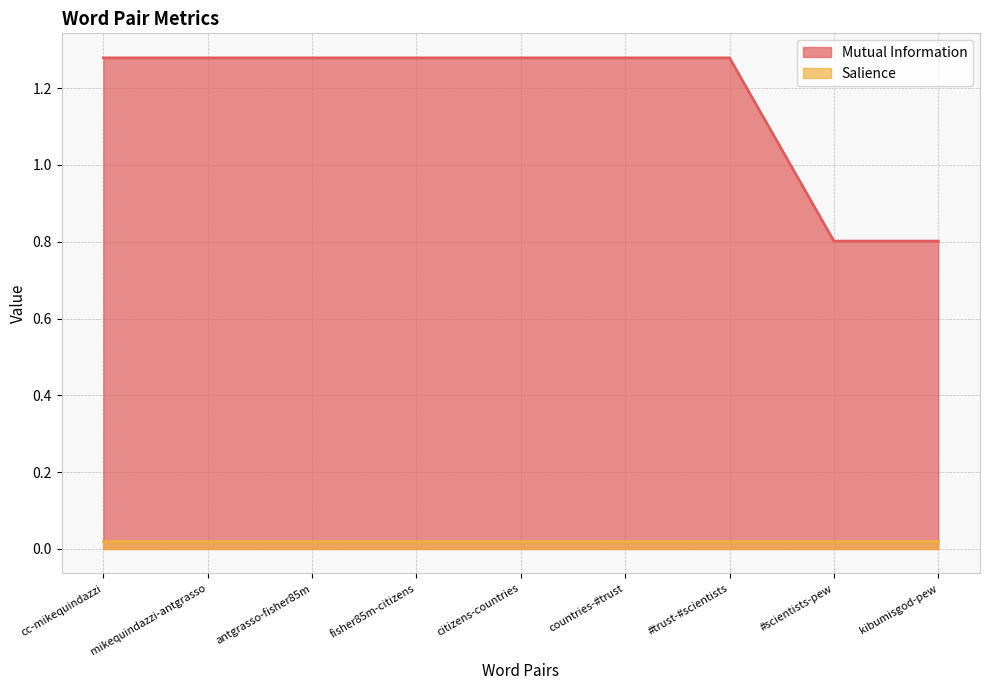

What is the sum of all values?

10.6